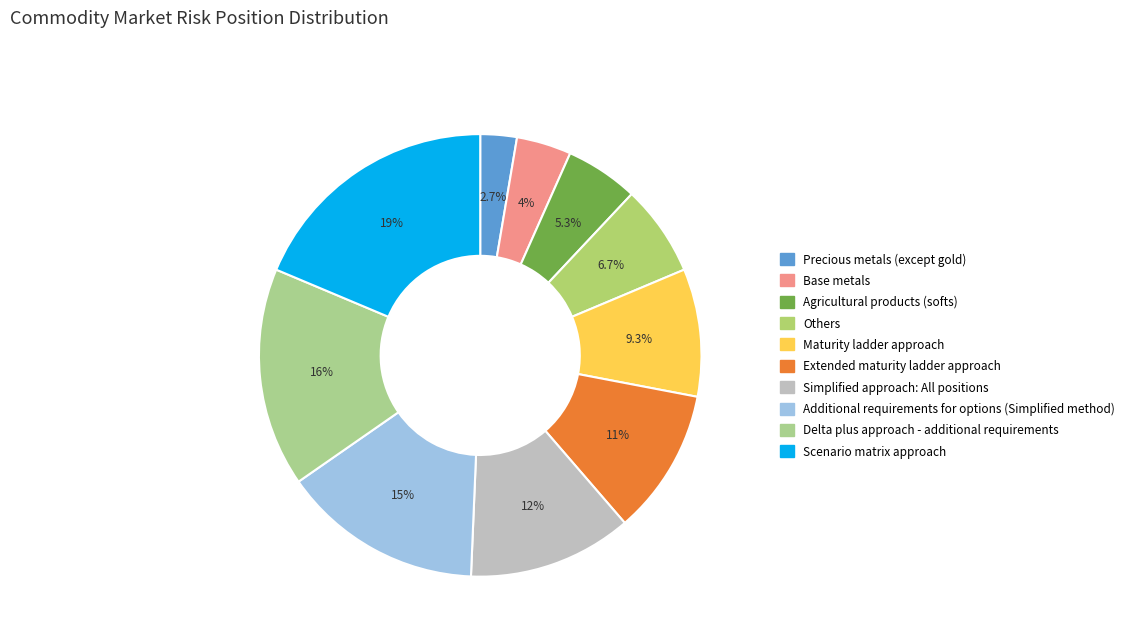

Rank the categories by value from highest to lowest.

Scenario matrix approach, Delta plus approach - additional requirements, Additional requirements for options (Simplified method), Simplified approach: All positions, Extended maturity ladder approach, Maturity ladder approach, Others, Agricultural products (softs), Base metals, Precious metals (except gold)